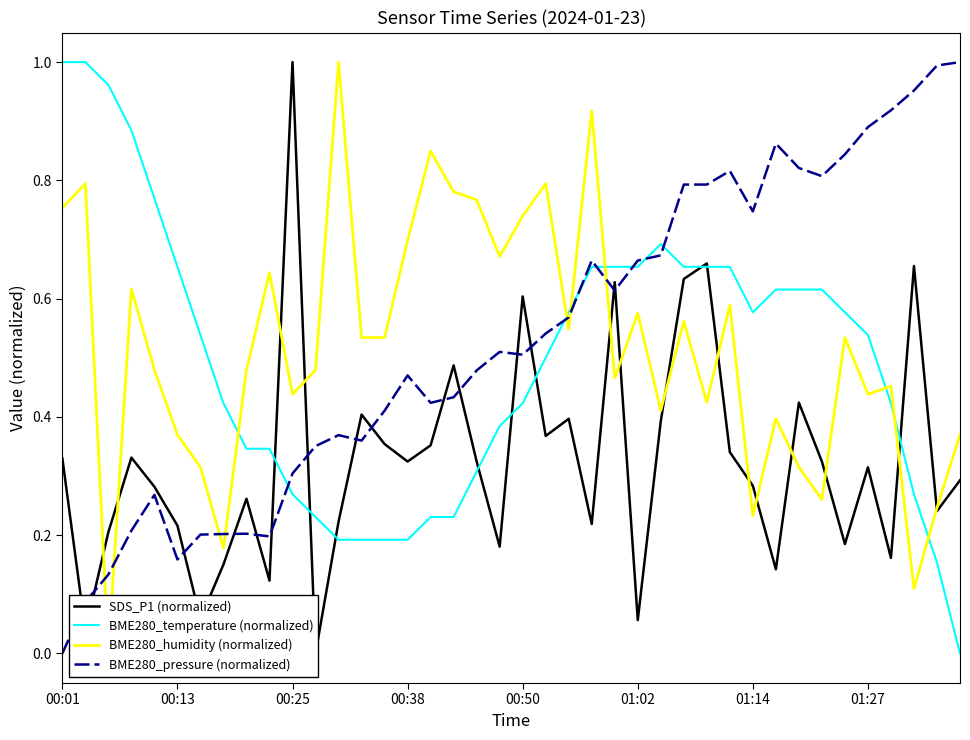

True or false: BME280_pressure (normalized) has a value of 0.4 at 01:14.

False